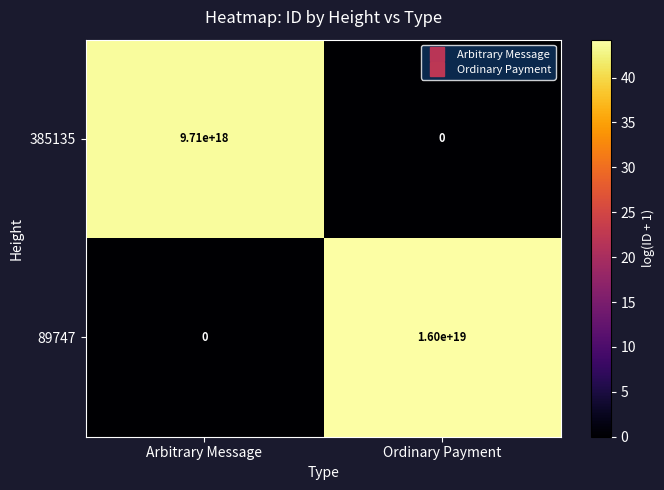

List the series in order of their overall mean, lowest first.

385135, 89747